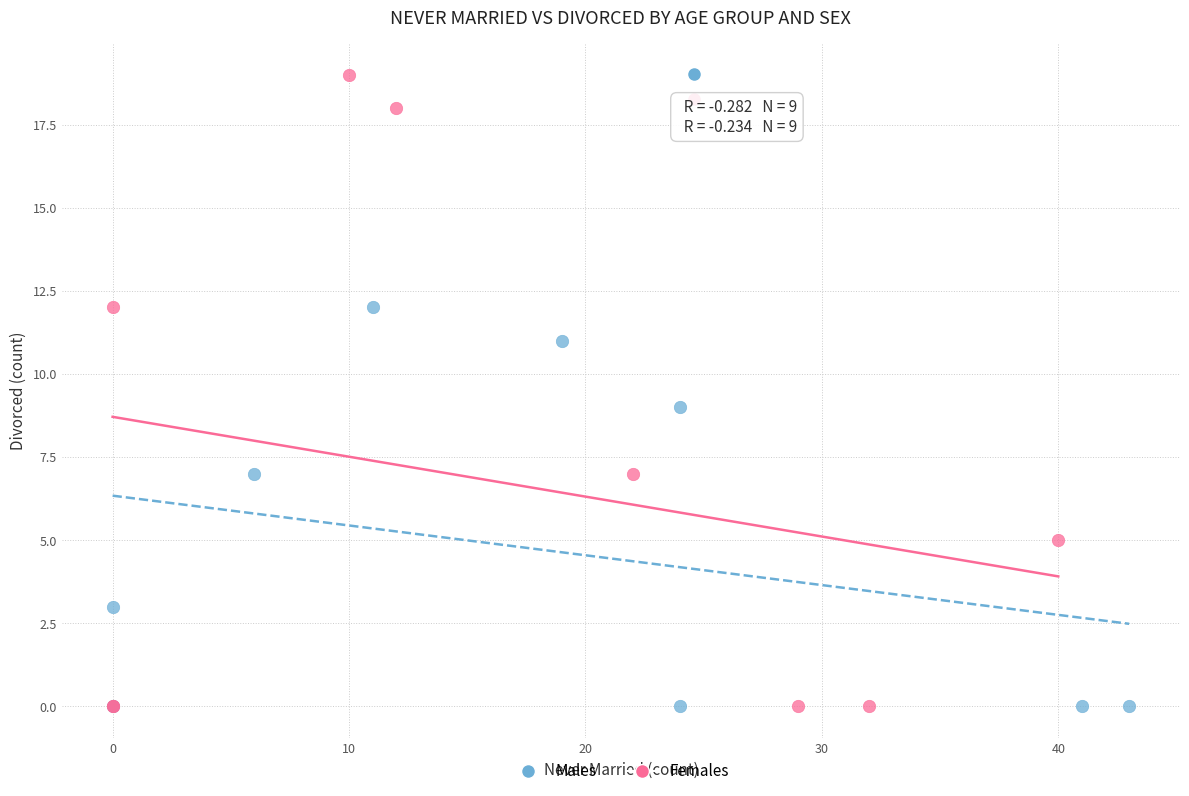

Which series has the largest Y range (max minus min)?

Females